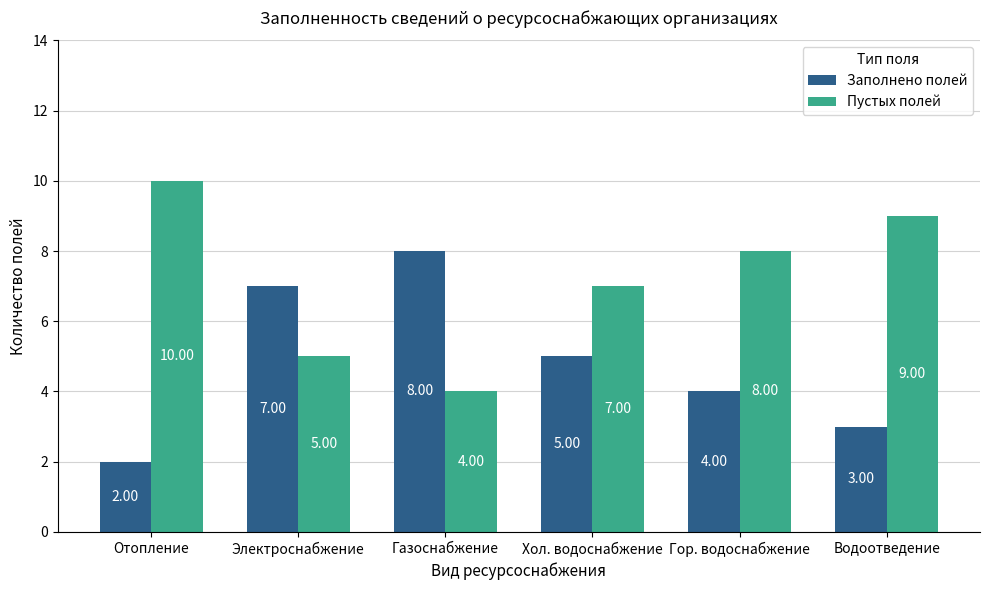

What is the difference between the highest and lowest values at Отопление?

8